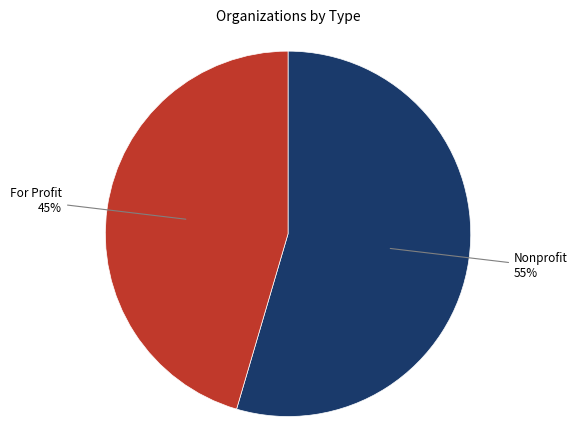

To the nearest percent, what portion does Nonprofit represent?

55%